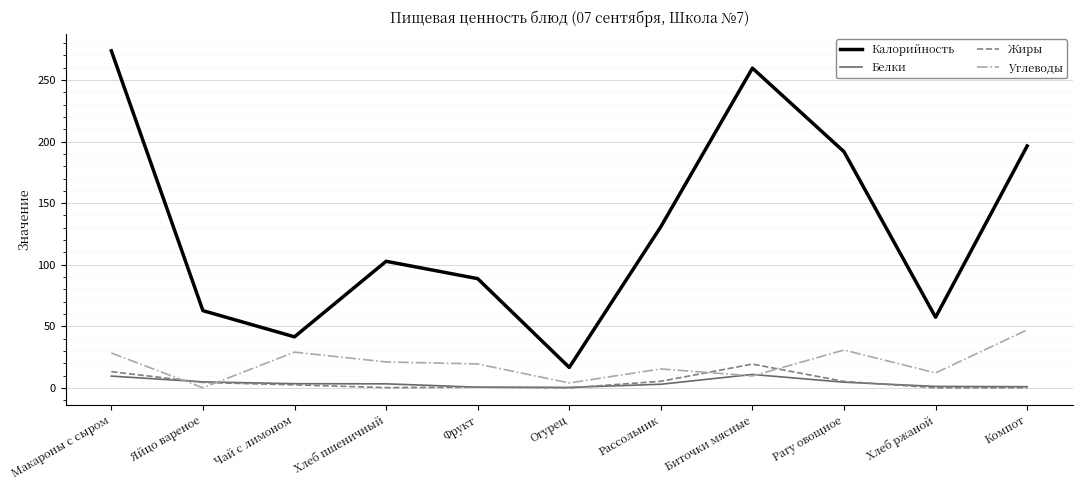

At which category does Калорийность reach its first local valley?

Чай с лимоном